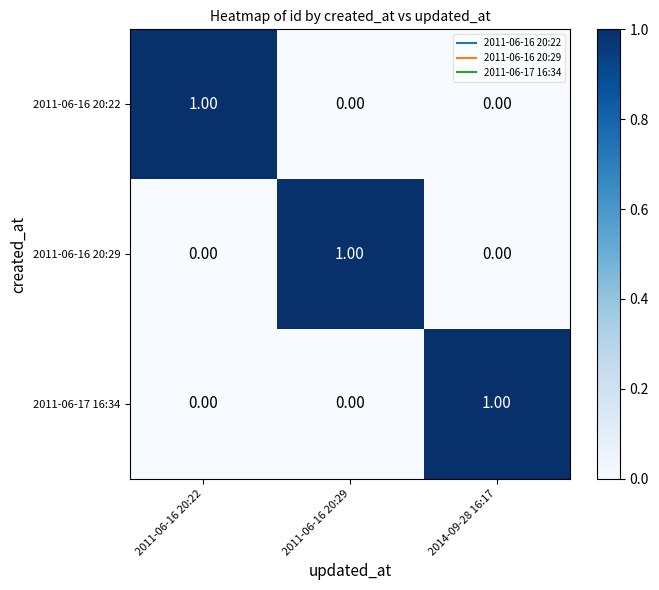

At how many categories does at least one series exceed 0?

3